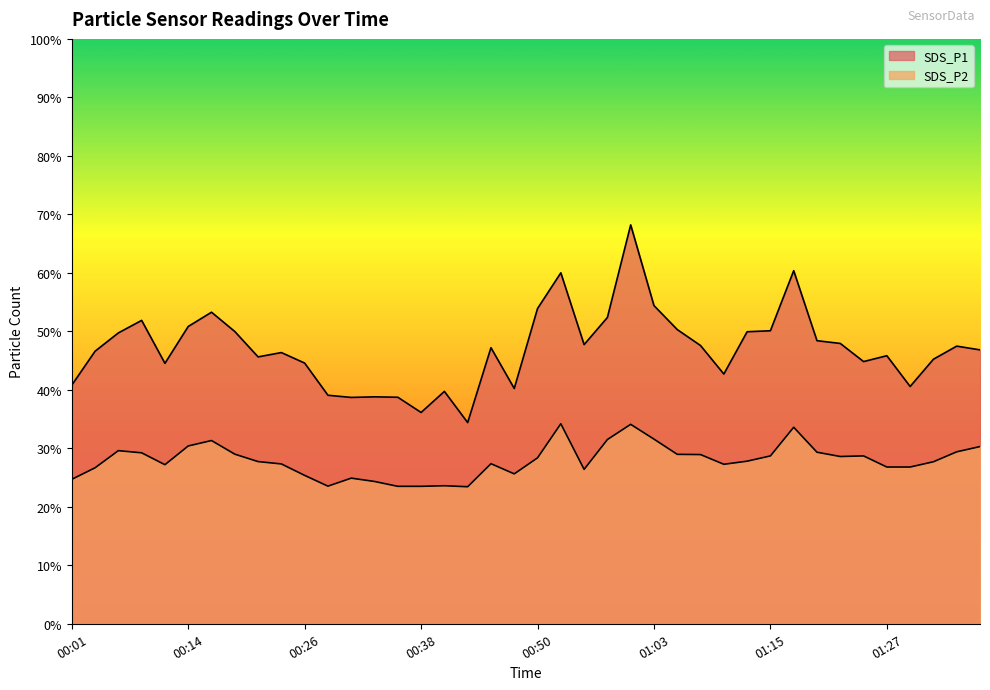

In SDS_P2, how many points are lower than both neighbors (excluding endpoints)?

7